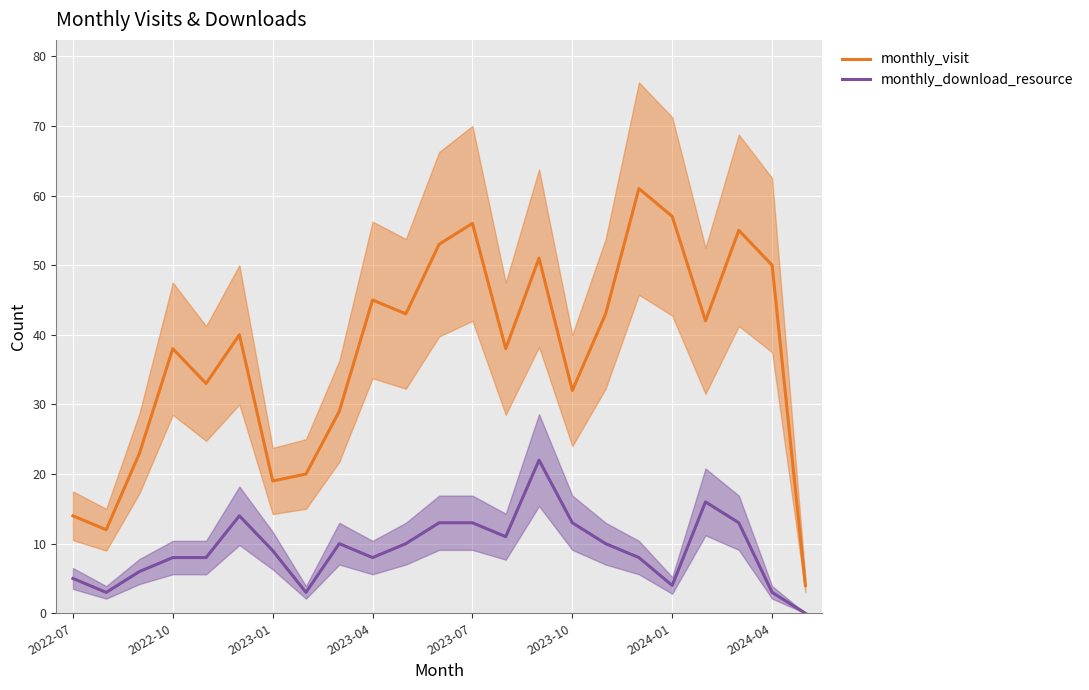

True or false: monthly_visit and monthly_download_resource cross at least once.

False